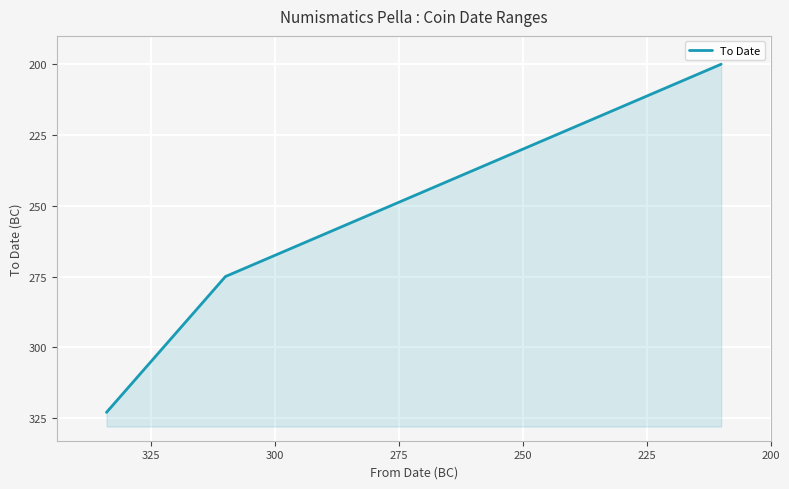

What is the maximum value shown in the chart?

-200